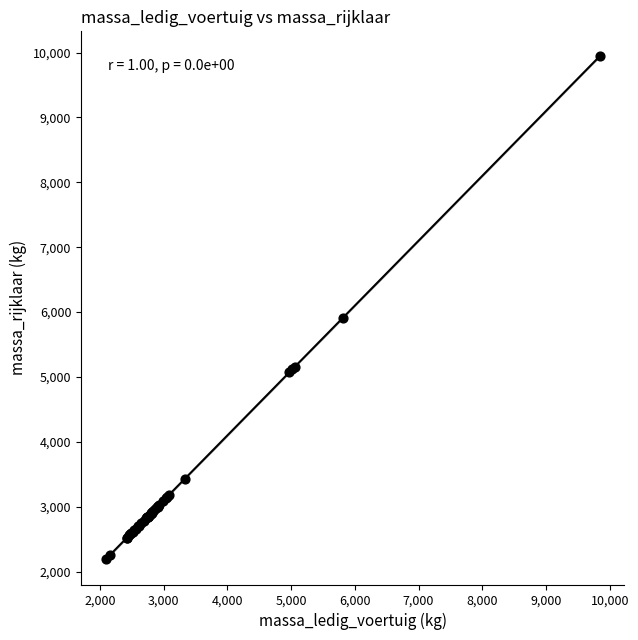

What Y value in the scatter plot is closest to 6064?

5912